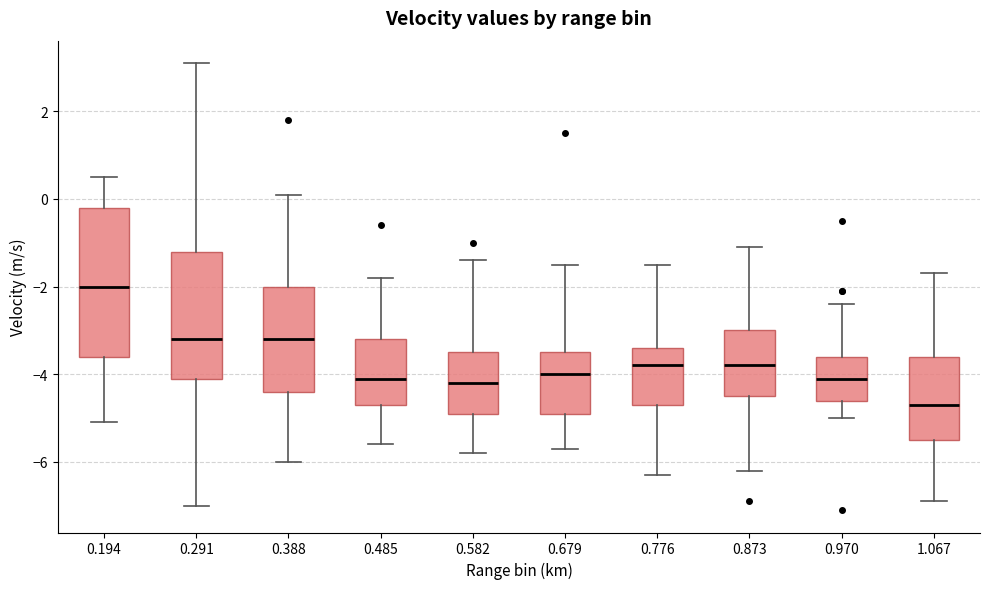

Reading left to right, read every box against the y-axis: the position of its median line, the range the box covers, and the ends of its whiskers. The values are not printed on the chart, so give them approximately, as read against the axis.

0.194: median -2.0, box -3.6 to -0.2, whiskers -5.0 to 0.6
0.291: median -3.2, box -4.0 to -1.2, whiskers -7.0 to 3.2
0.388: median -3.2, box -4.4 to -2.0, whiskers -6.0 to 0.2
0.485: median -4.0, box -4.6 to -3.2, whiskers -5.6 to -1.8
0.582: median -4.2, box -4.8 to -3.4, whiskers -5.8 to -1.4
0.679: median -4.0, box -4.8 to -3.4, whiskers -5.6 to -1.4
0.776: median -3.8, box -4.6 to -3.4, whiskers -6.2 to -1.4
0.873: median -3.8, box -4.4 to -3.0, whiskers -6.2 to -1.0
0.970: median -4.0, box -4.6 to -3.6, whiskers -5.0 to -2.4
1.067: median -4.6, box -5.4 to -3.6, whiskers -6.8 to -1.6